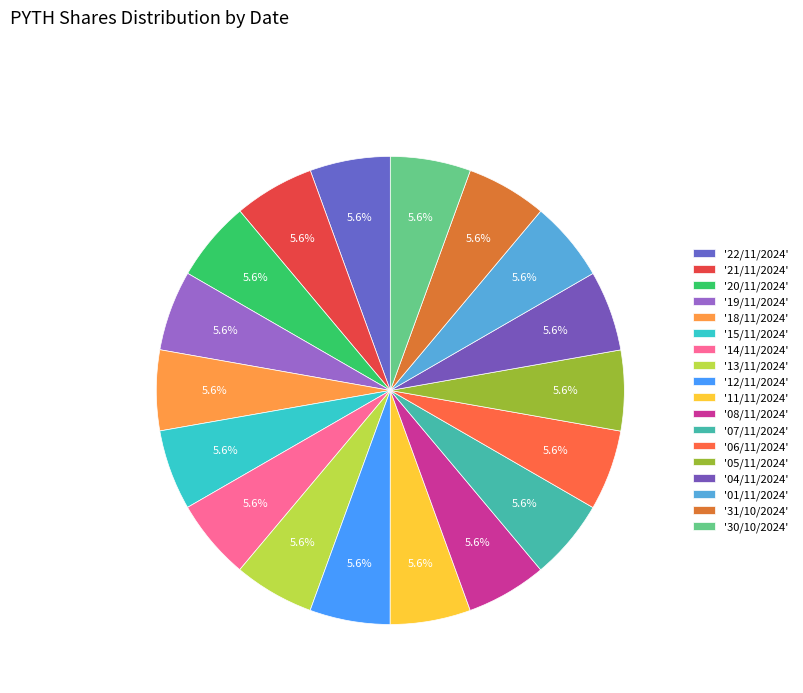

How many slices are in this pie chart?

18